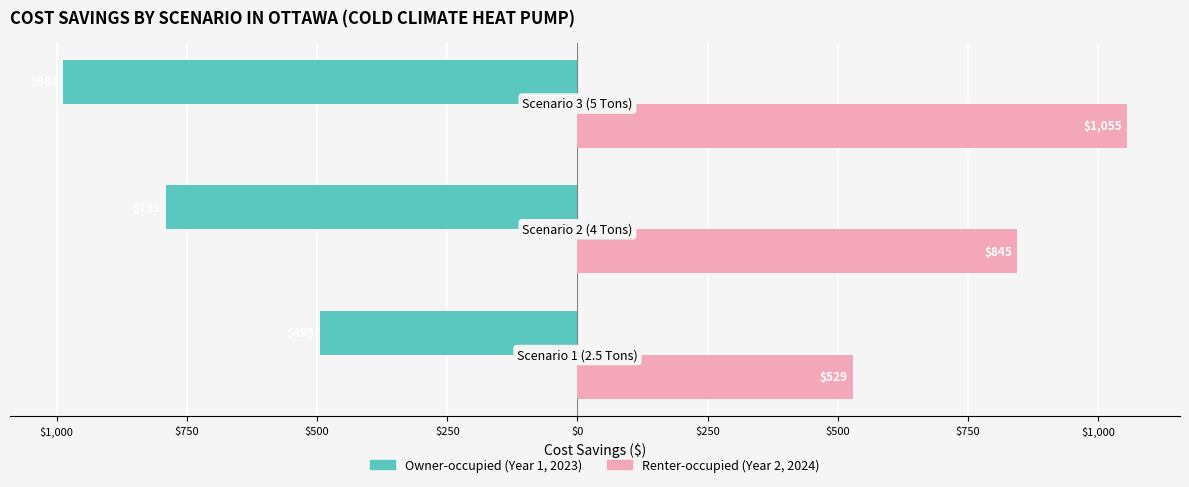

Is it true that Renter-occupied equals 1556.8 at $750?

False